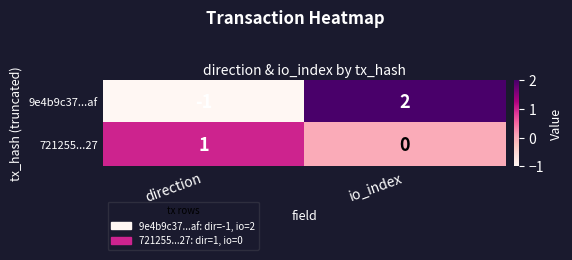

What is the smallest value displayed?

-1